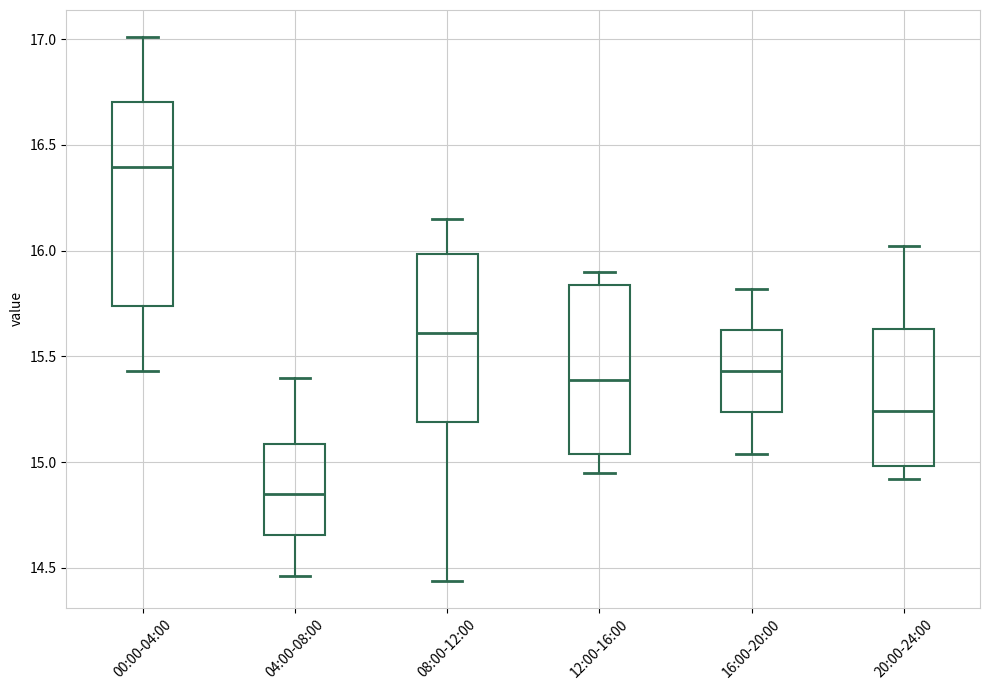

Which box's median line is the highest?

00:00-04:00